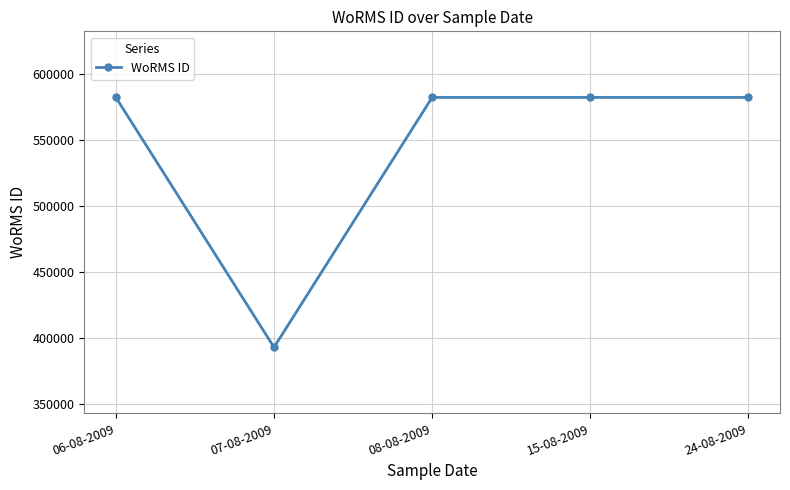

Reading left to right, transcribe all the data shown in this chart.

06-08-2009=582135	07-08-2009=393087	08-08-2009=582135	15-08-2009=582135	24-08-2009=582135